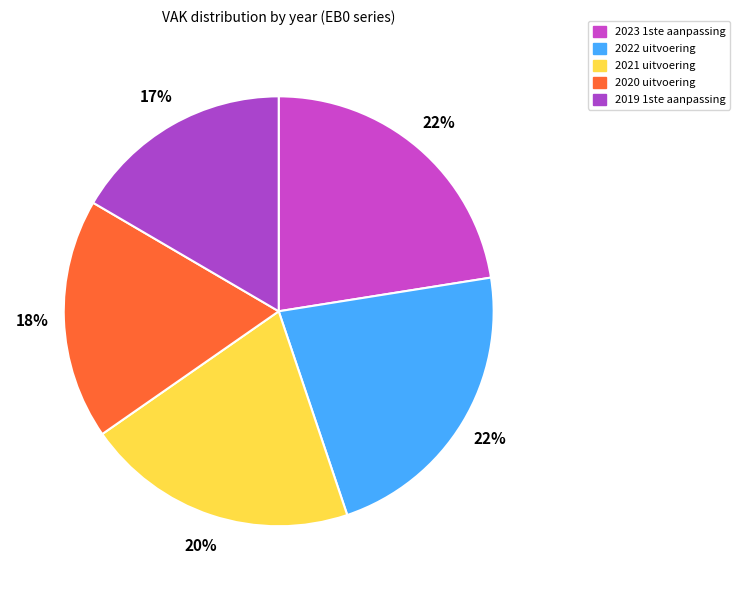

Between 2019 1ste aanpassing and 2023 1ste aanpassing, which is larger?

2023 1ste aanpassing